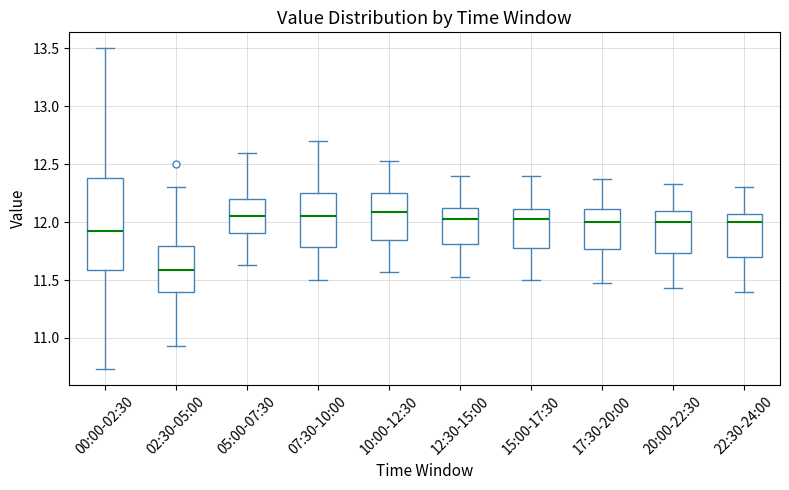

Which box is the tallest, from its lower edge to its upper edge?

00:00-02:30